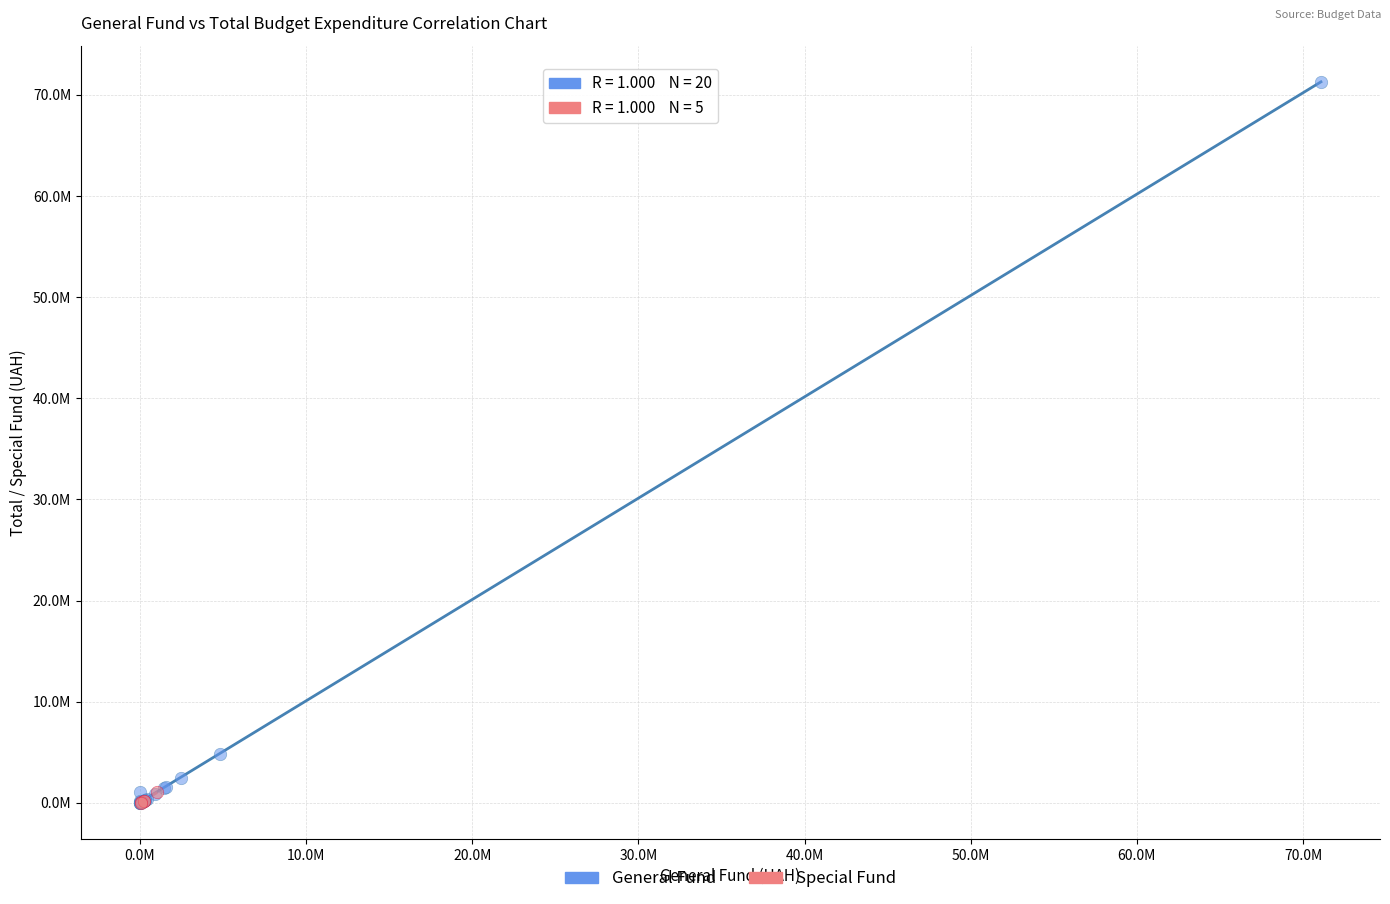

What are all the series names shown in the legend?

General Fund, Special Fund